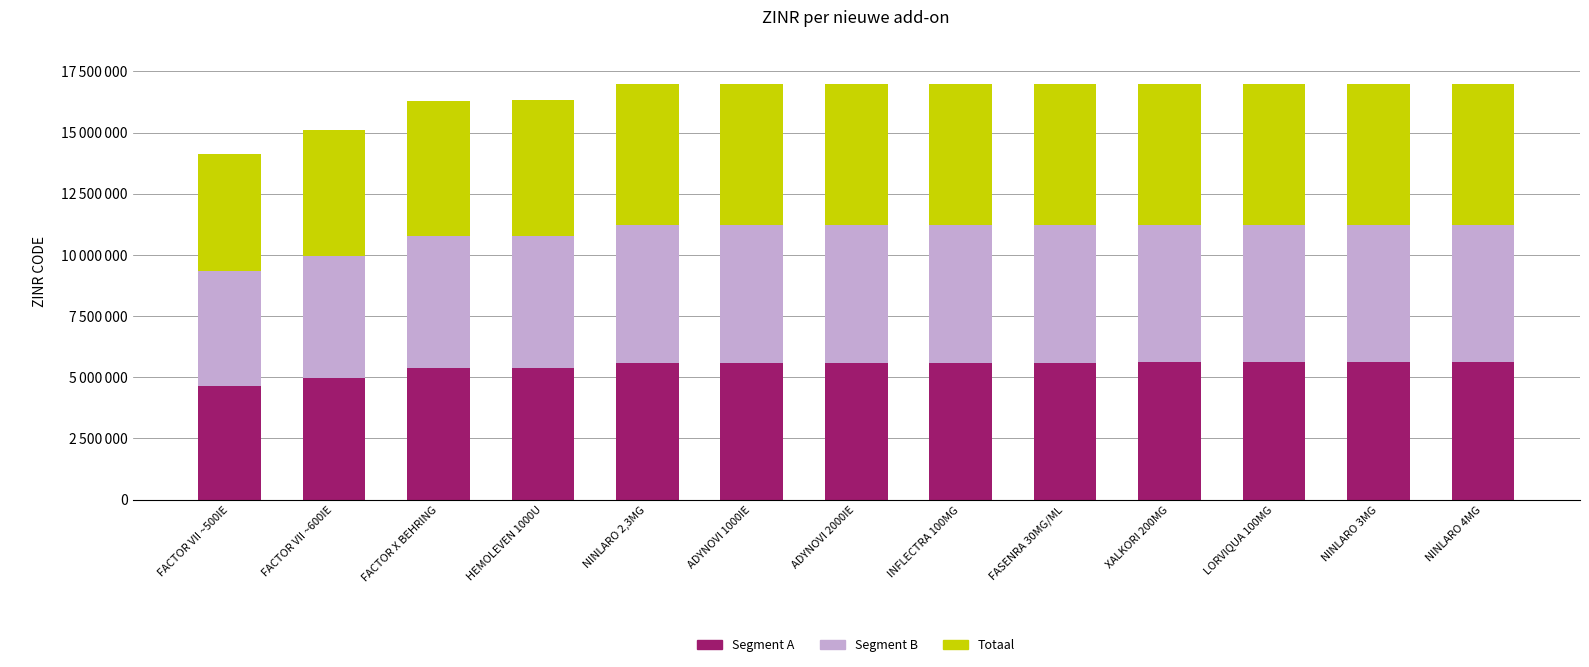

Which has a higher value, NINLARO 4MG or FACTOR X BEHRING?

NINLARO 4MG